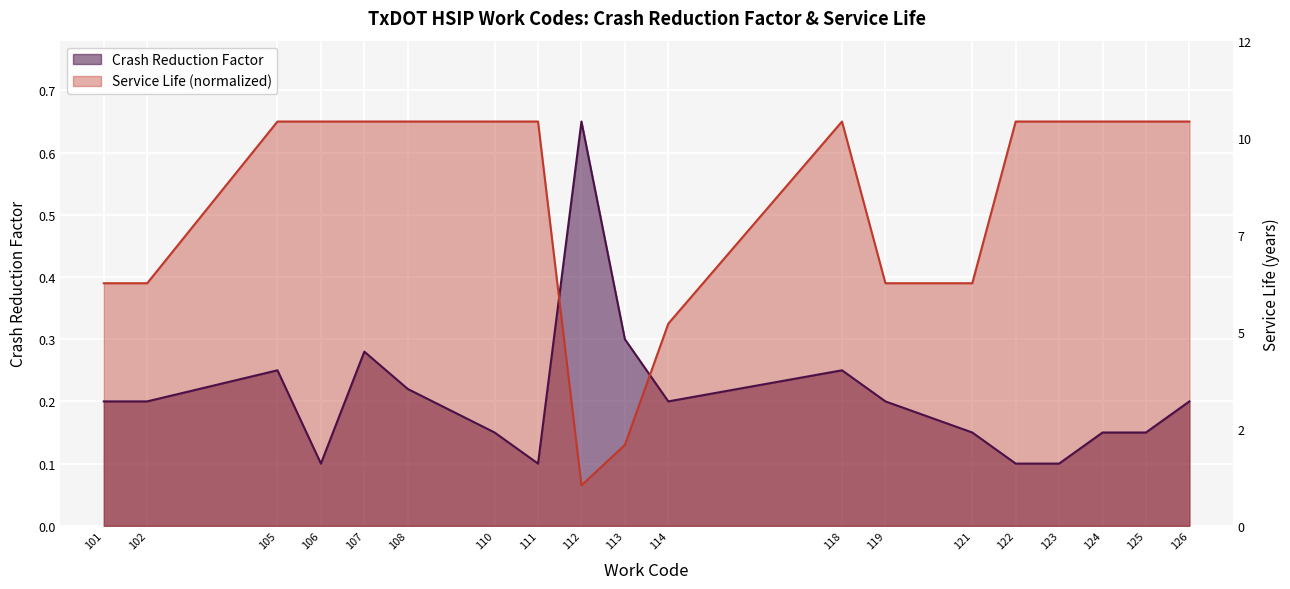

After their last crossing, which series has the higher values: Crash Reduction Factor or Service Life?

Service Life